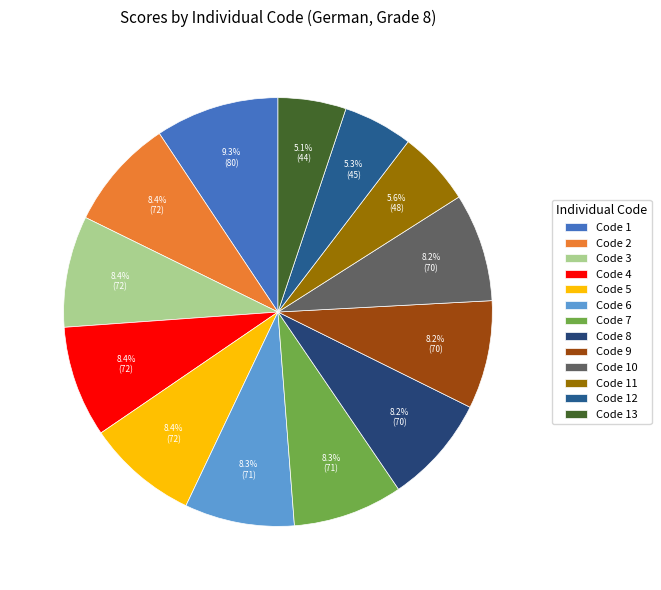

To the nearest percent, what is the average slice percentage?

8%